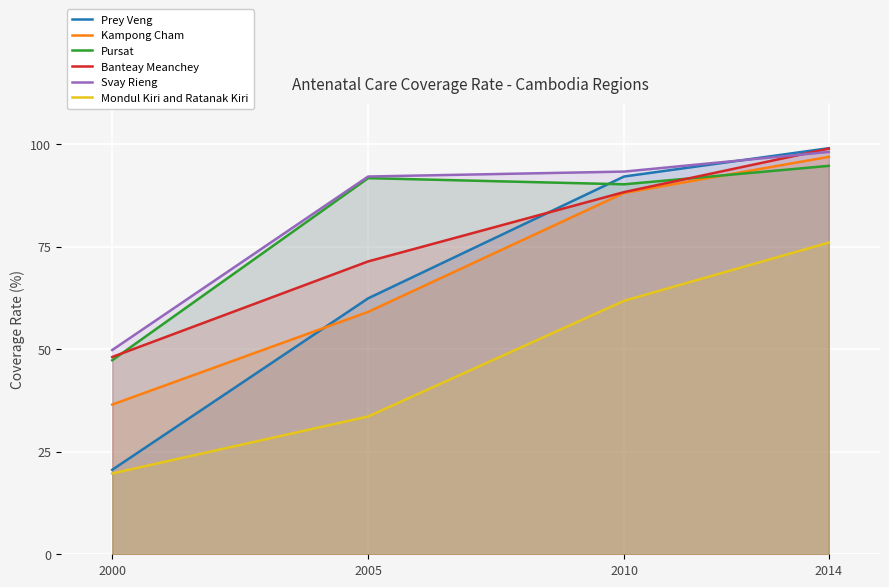

What is the difference between the highest and lowest values at 2010?

31.5